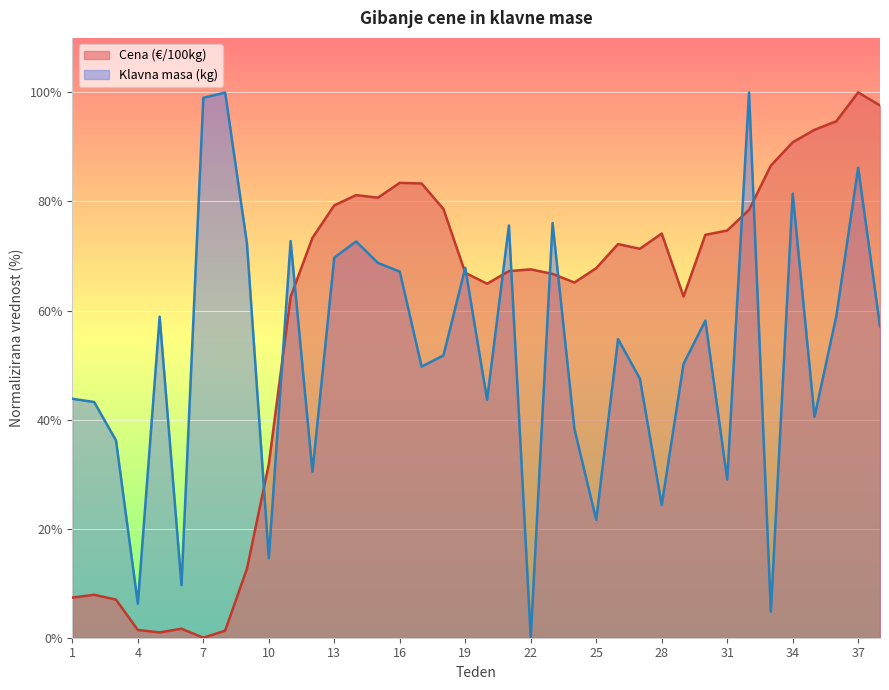

What is the sum of the Cena (€/100kg) values at 2 and 5?

8.8